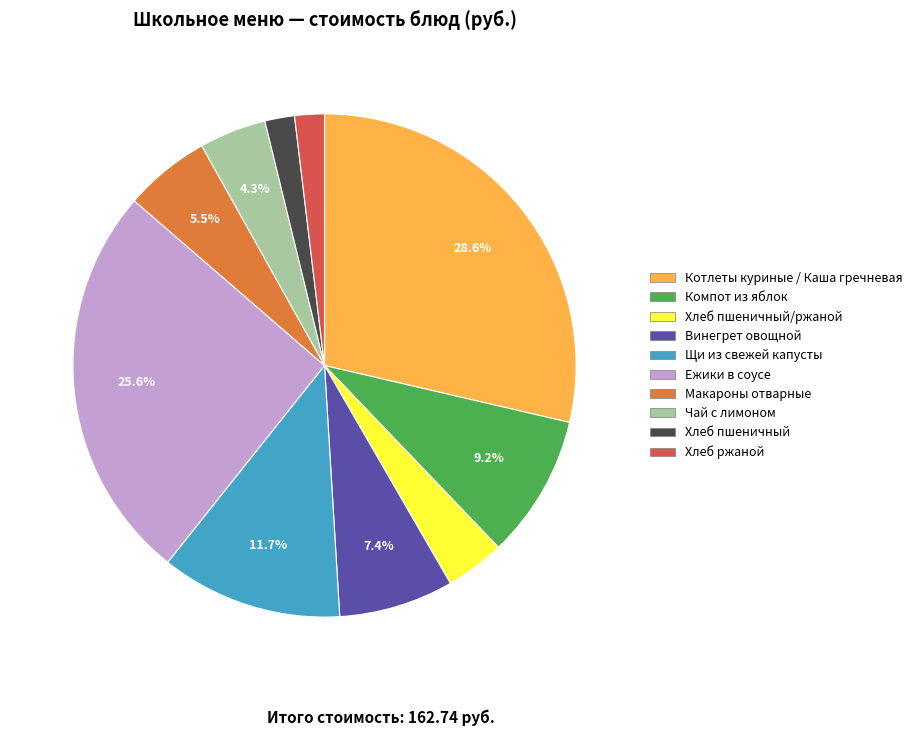

Is there any slice that represents more than half of the pie?

No